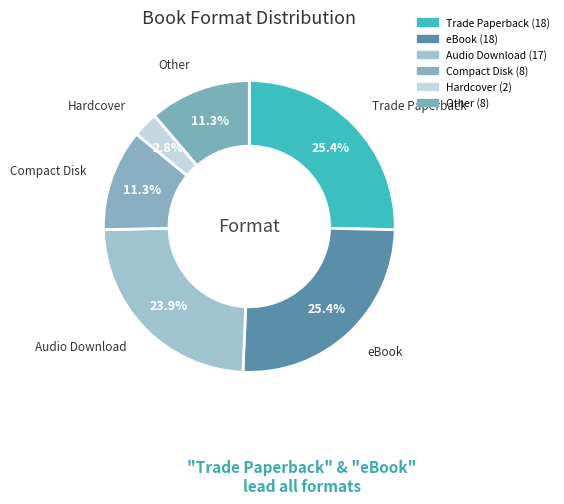

The Compact Disk slice represents 1% of the pie. True or false?

False